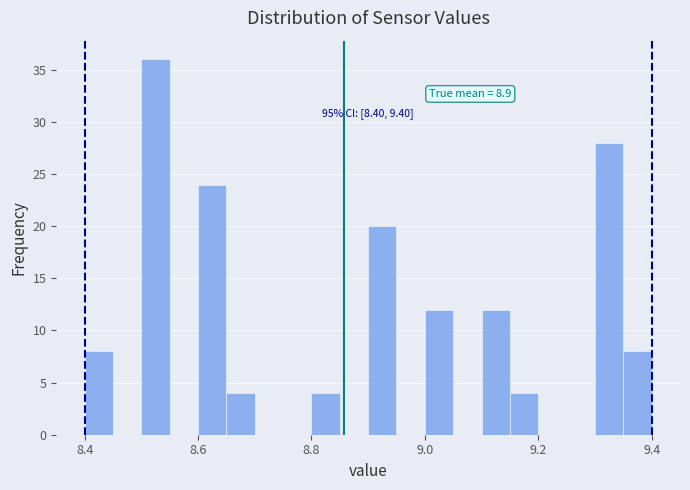

Around what value on the x-axis is the tallest bar? Give the approximate position of its centre, as read against the axis.

8.52